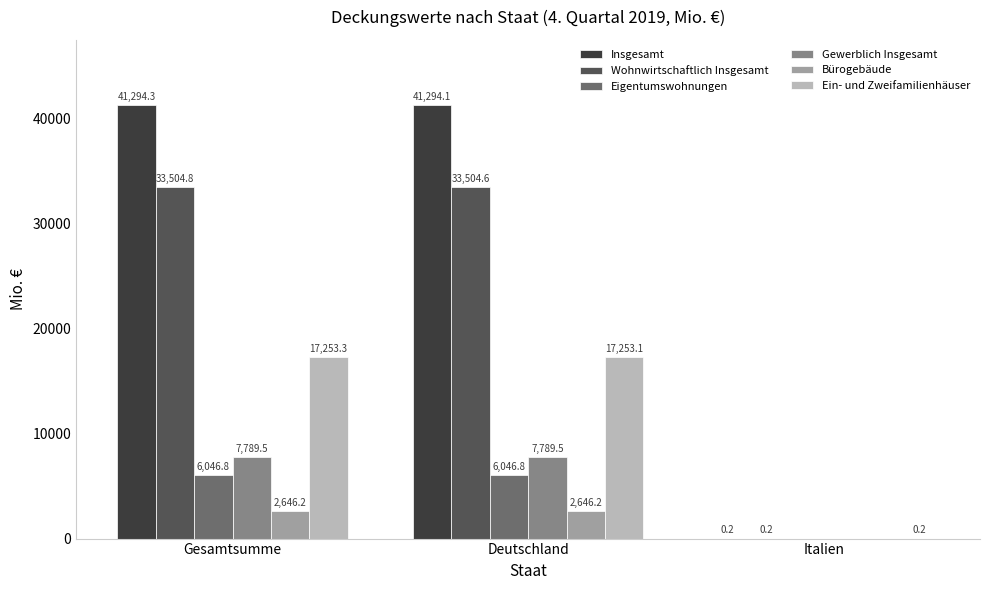

How many groups of bars are there?

3